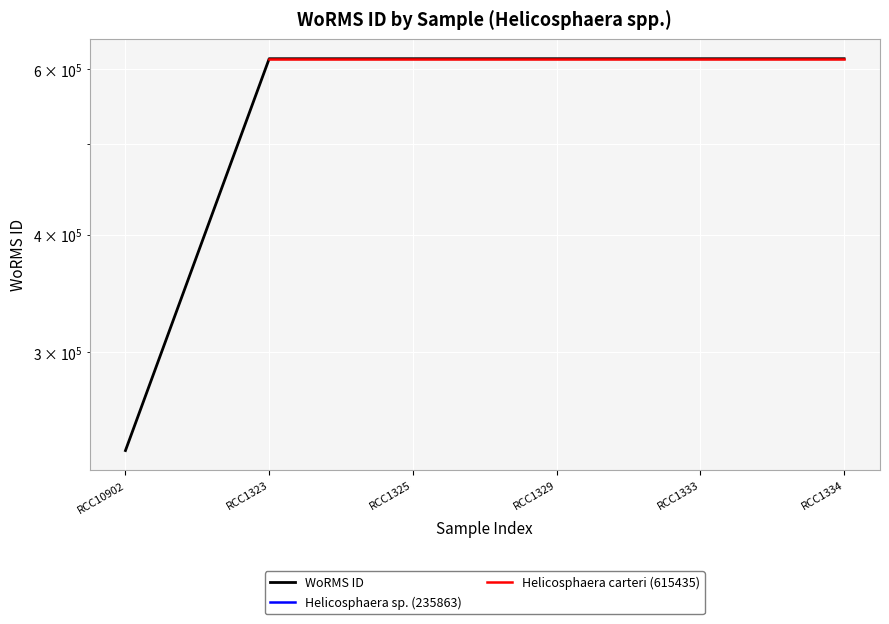

What is the lowest value of the WoRMS ID series?

235863.0